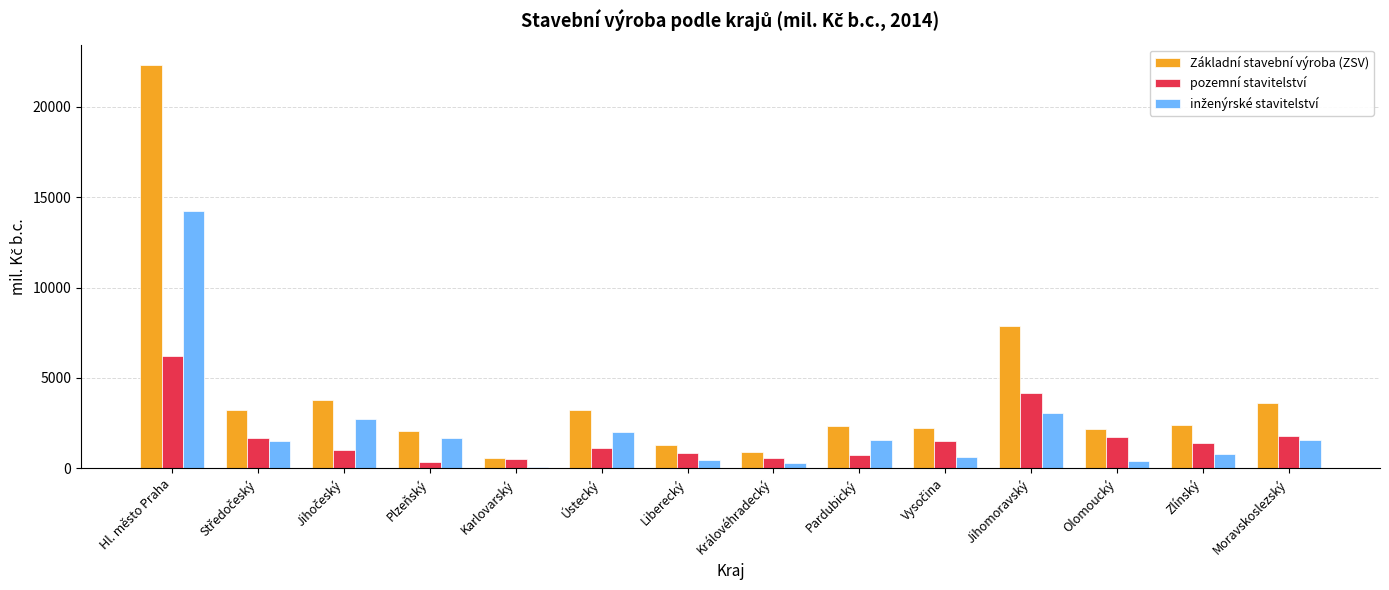

Between Karlovarský and Ústecký, which series saw the biggest shift?

Základní stavební výroba (ZSV)